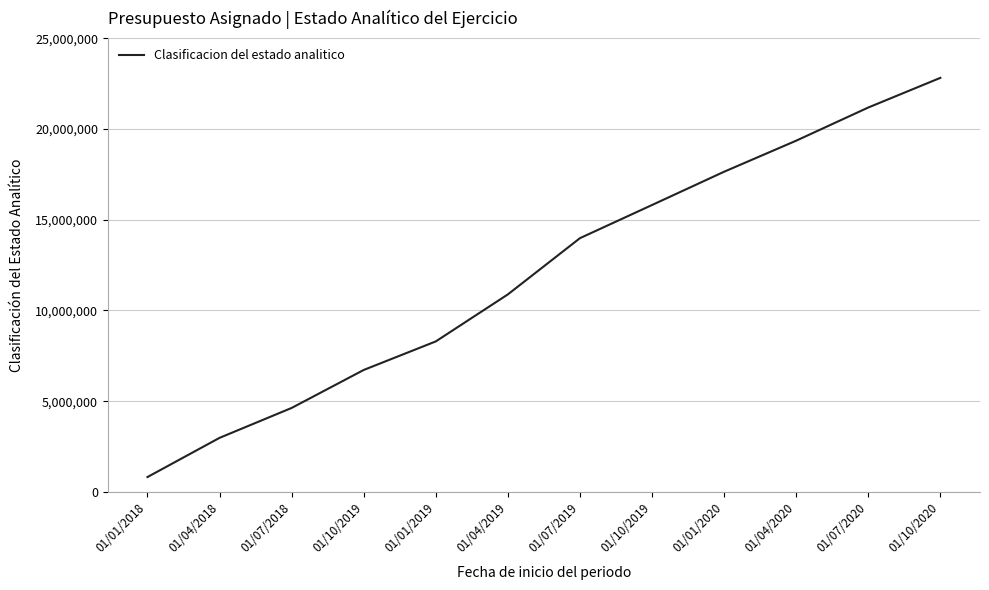

What is the difference between the second highest and minimum values?

20359190